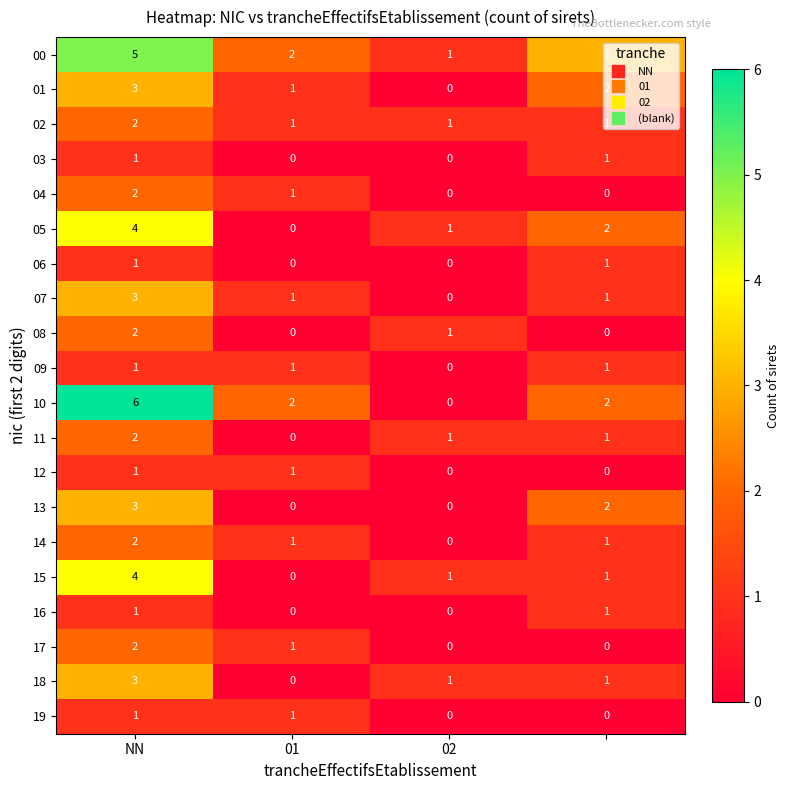

What is the greatest value displayed?

6